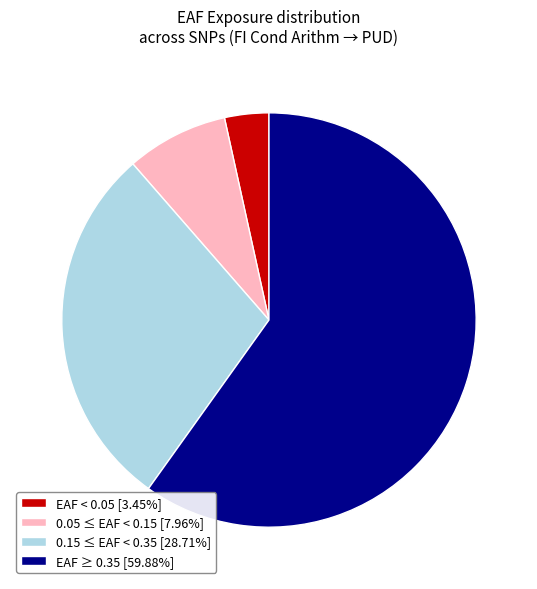

Is 0.15 ≤ EAF < 0.35 [28.71%] the majority of the pie?

No